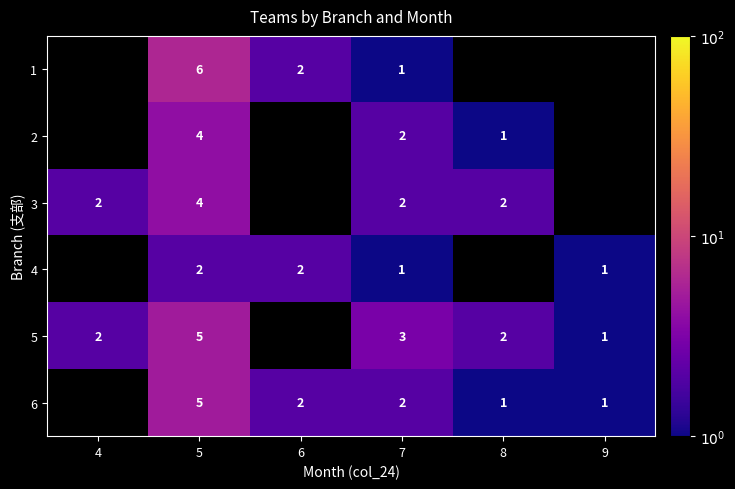

The value of 5 at 8 is 2. True or false?

True